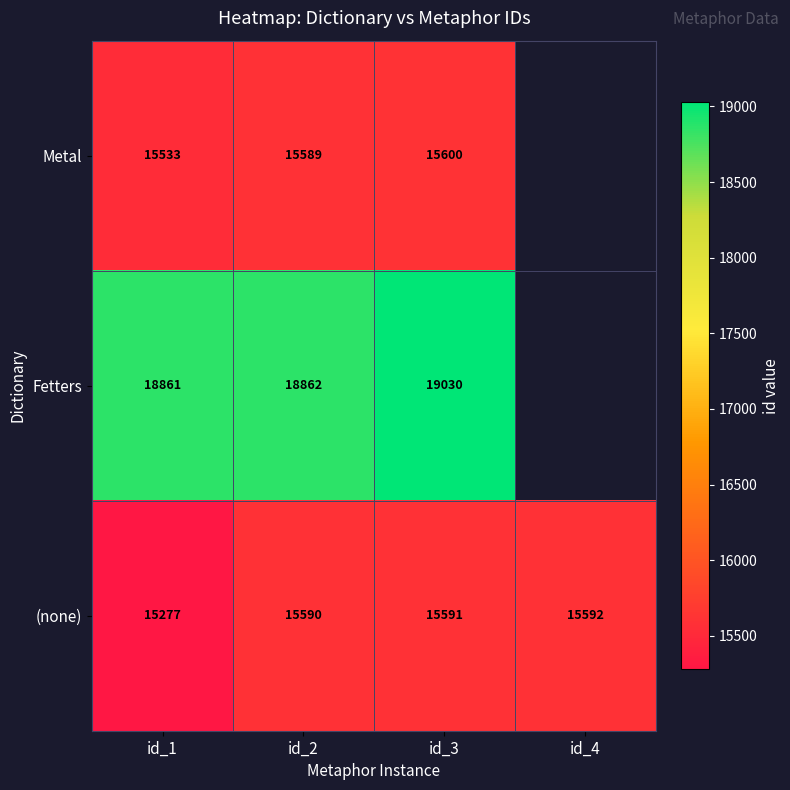

List the labels in order of (none) value, largest first.

id_4, id_3, id_2, id_1